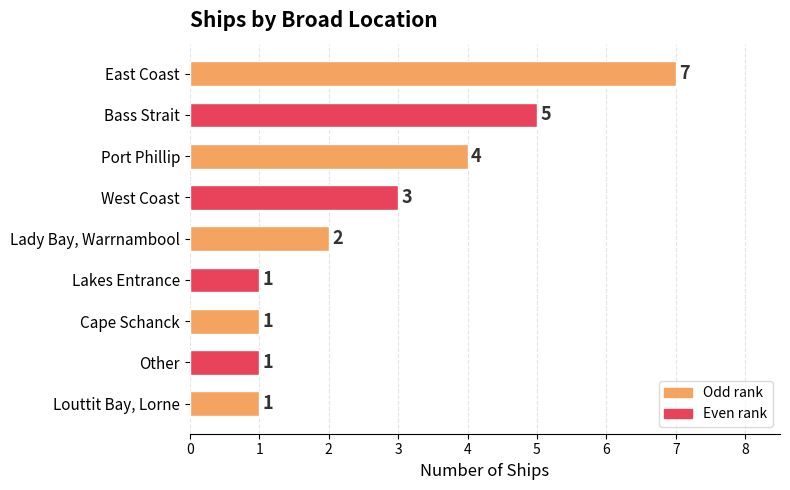

The value at Lady Bay, Warrnambool is 1. True or false?

False